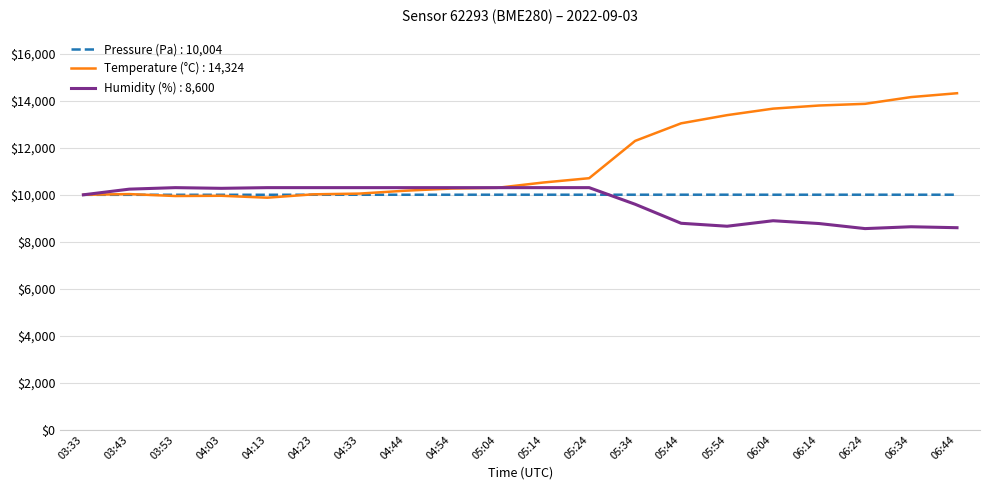

The value of Temperature (°C) : 14,324 at 04:13 is 9877.0. True or false?

True